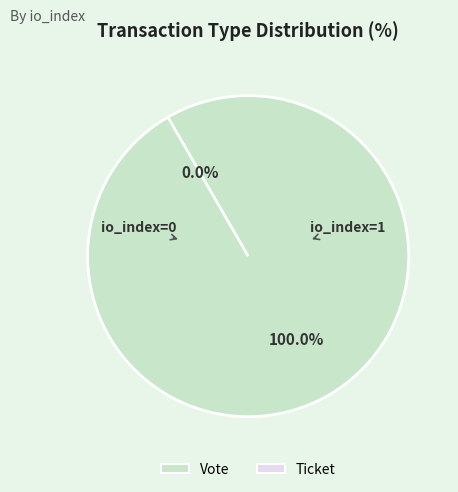

True or false: Ticket accounts for 14% of the total.

False